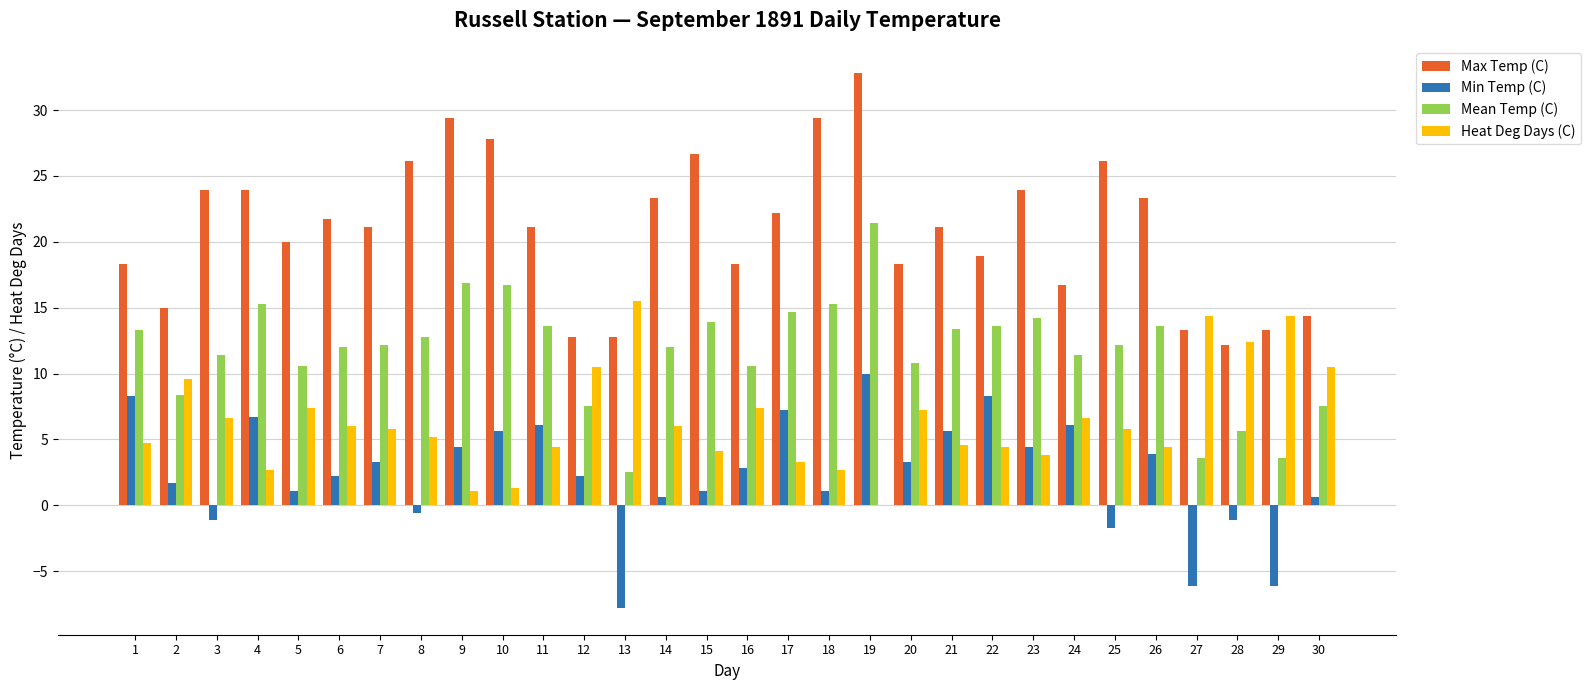

What is the total value across all series at 27?

25.2